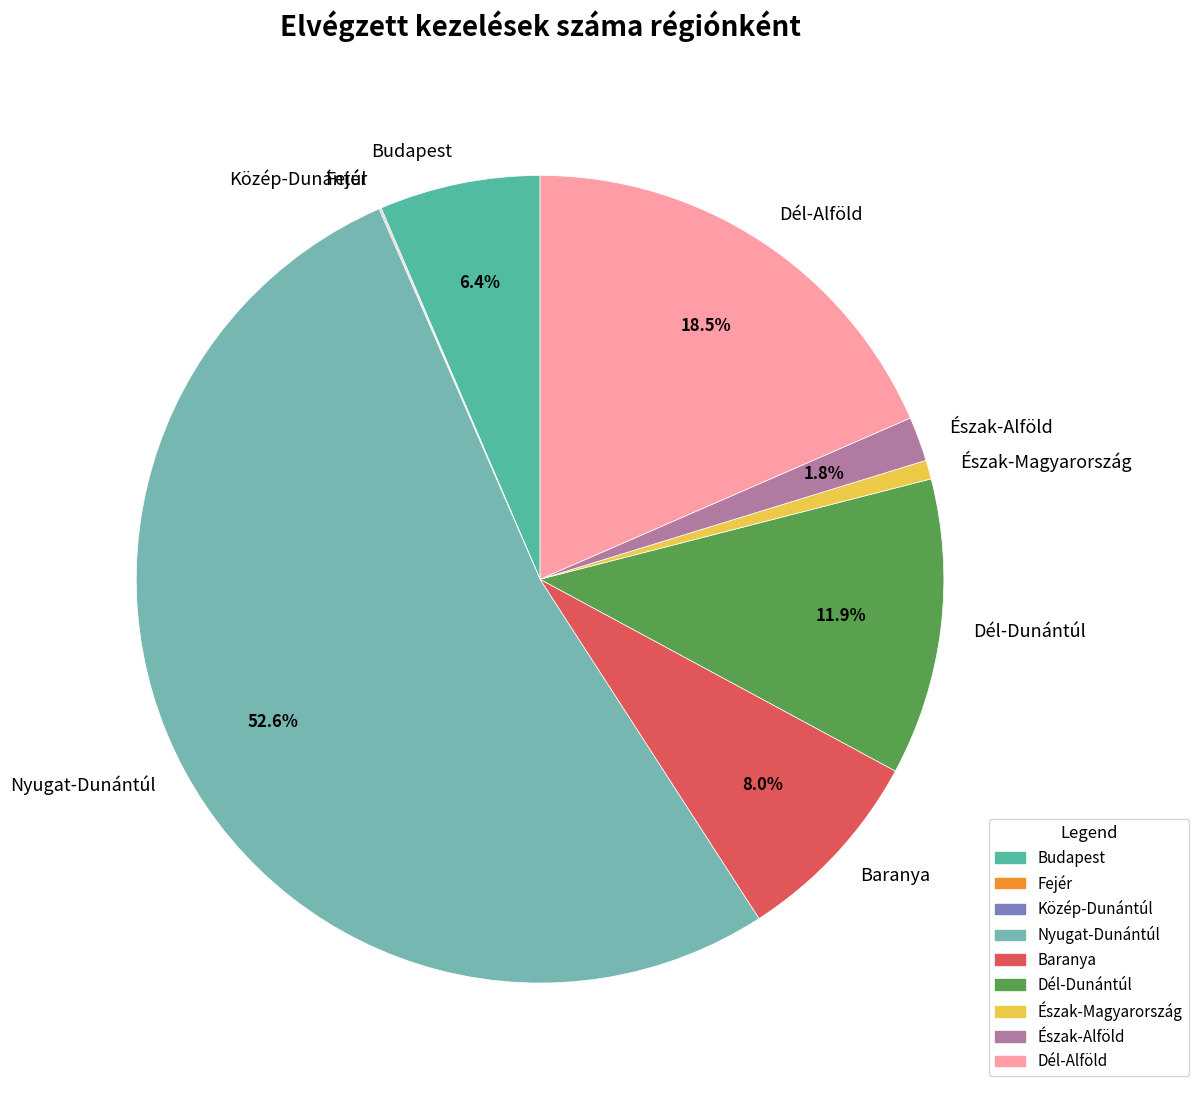

Which slice represents more than half of the pie?

Nyugat-Dunántúl